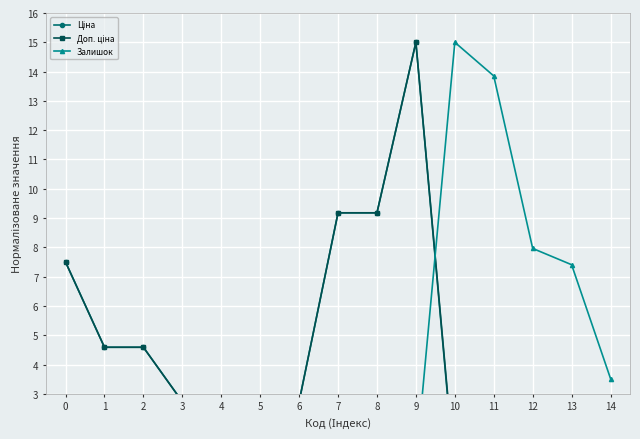

True or false: Доп. ціна and Залишок cross at least once.

True